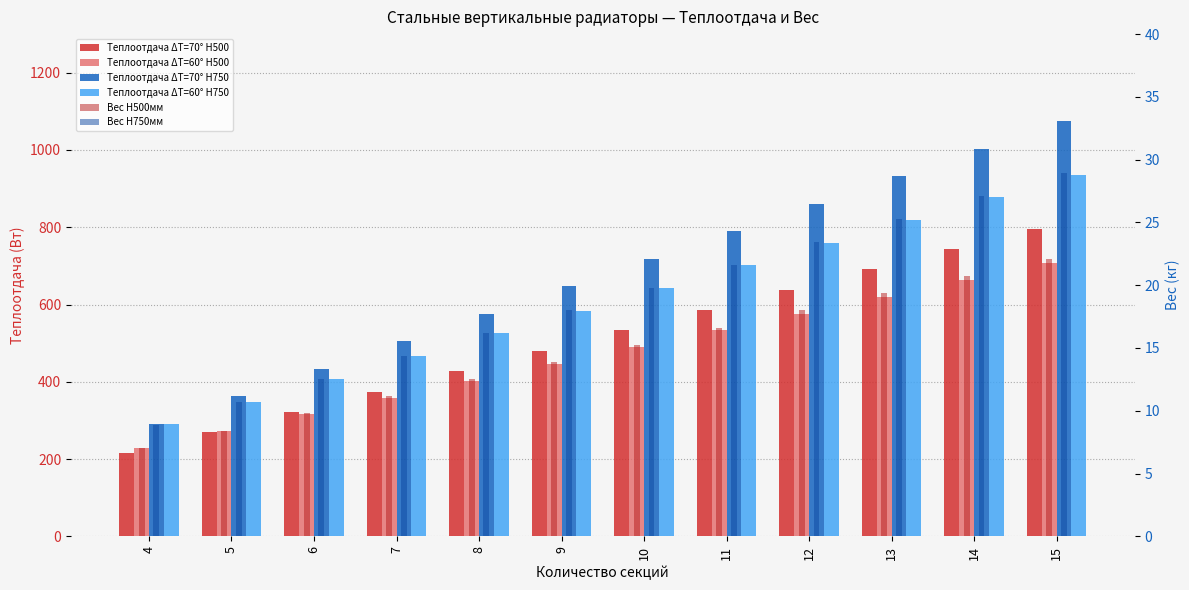

What is the value of the Вес H500мм bar at the 7th from the left?

15.3